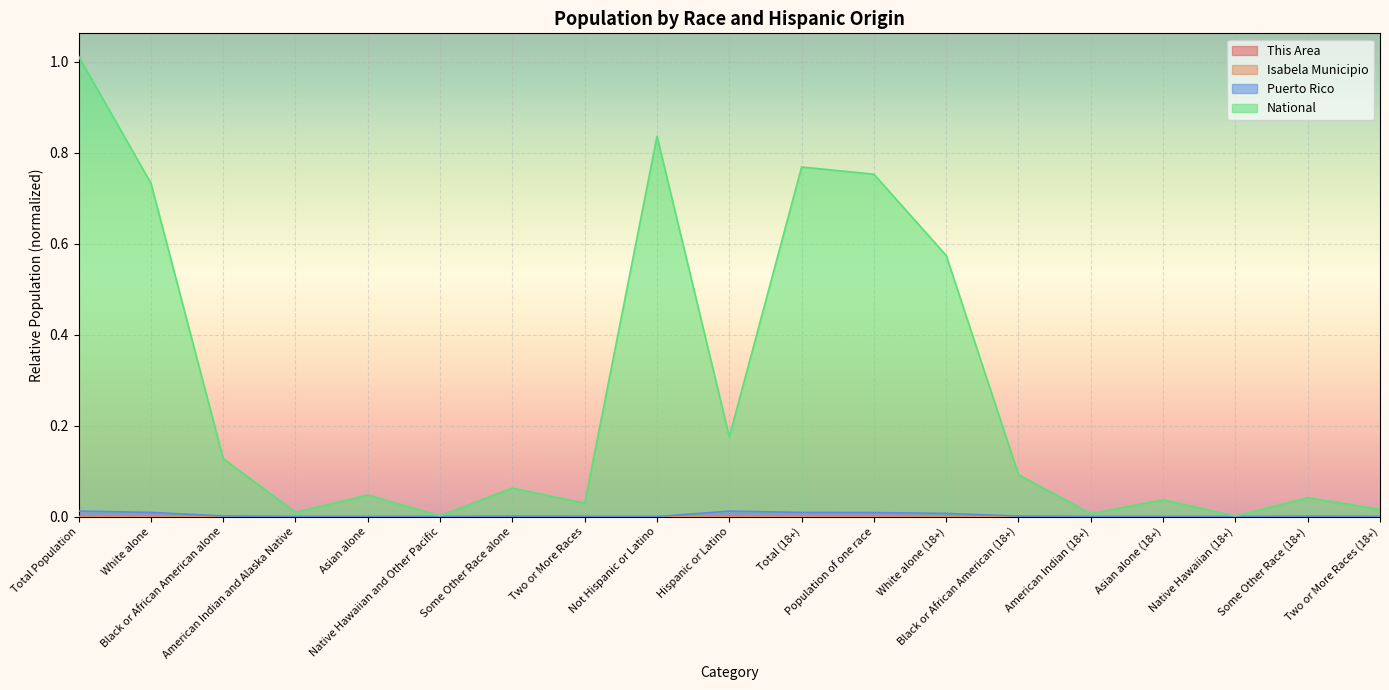

True or false: Puerto Rico and National intersect in this chart.

False